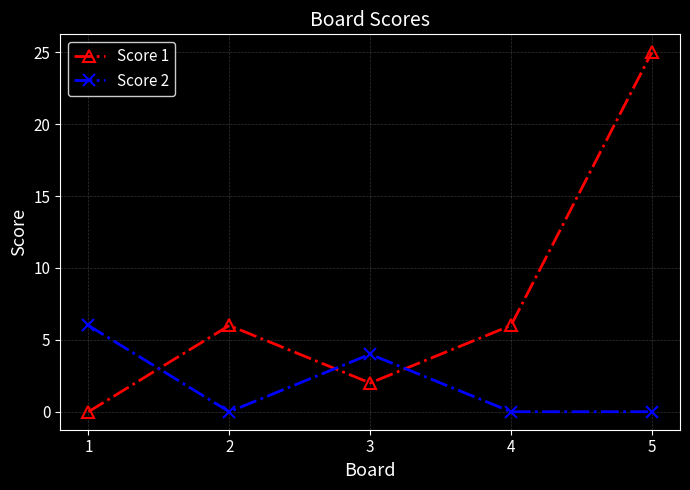

Rank the series at 2 from highest to lowest value.

Score 1, Score 2